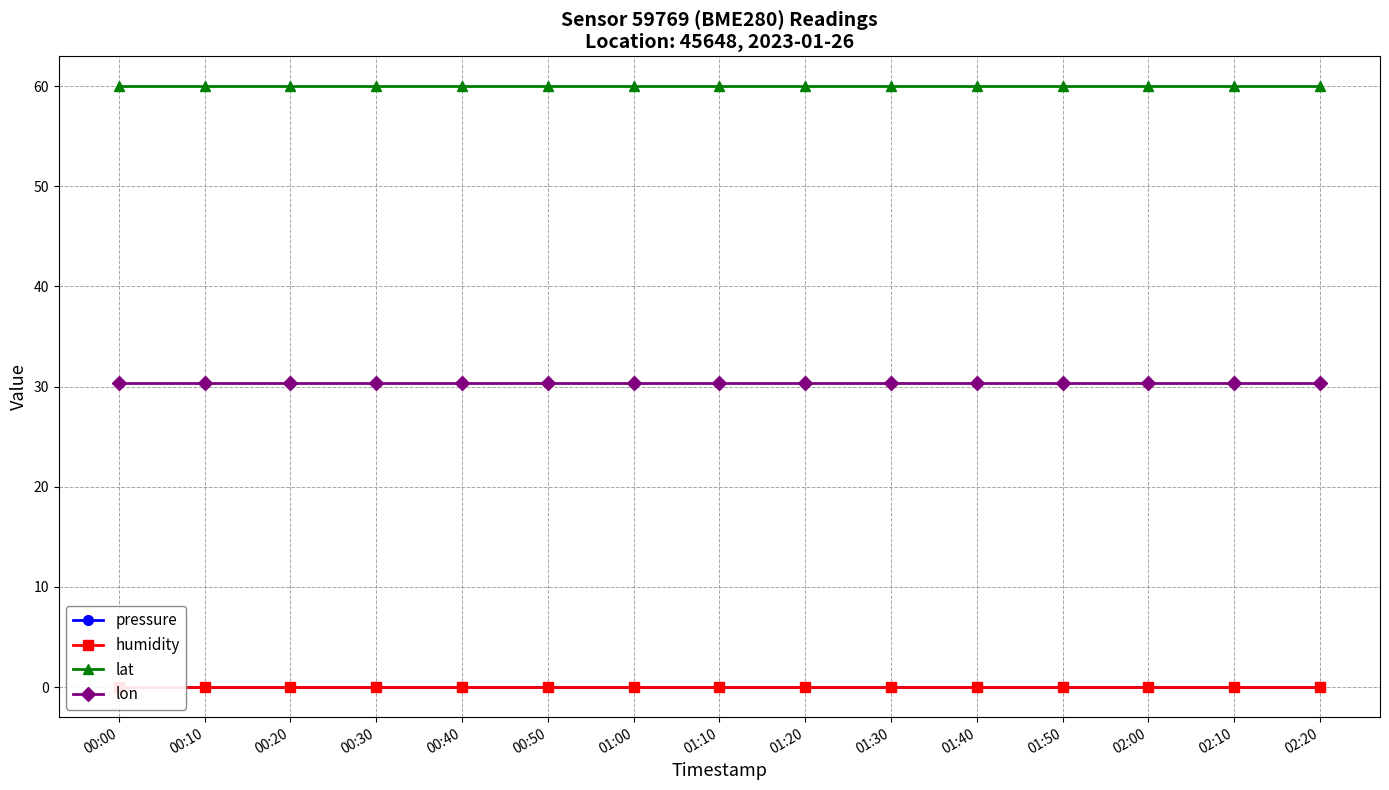

How many lines are shown in the chart?

4